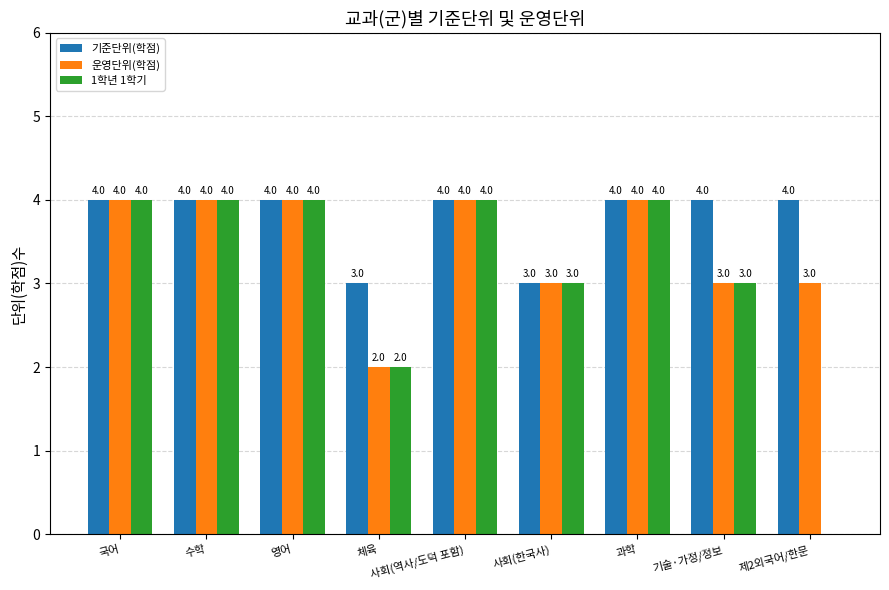

The value of 운영단위(학점) at 영어 is 4. True or false?

True